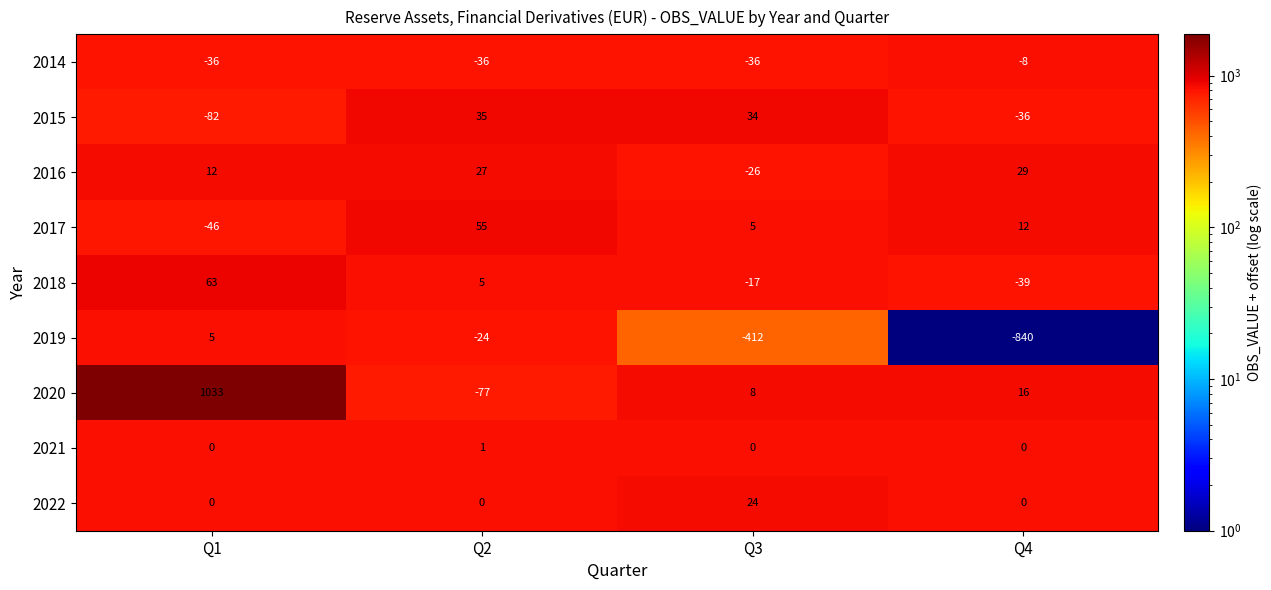

The value of 2016 at Q3 is -35. True or false?

False